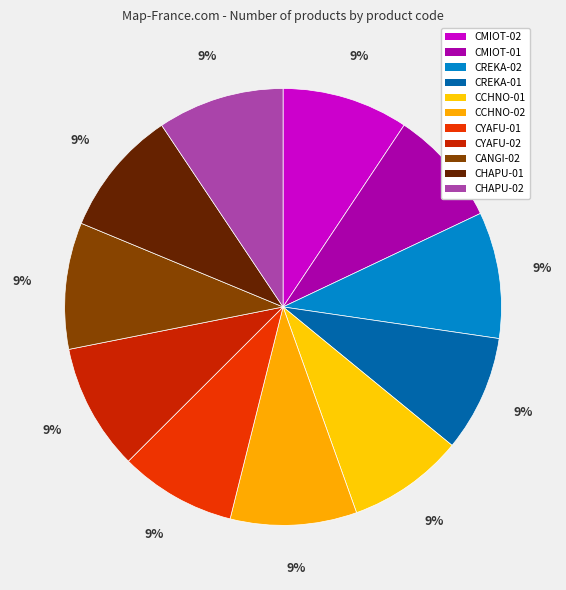

Count the number of slices in the pie.

11